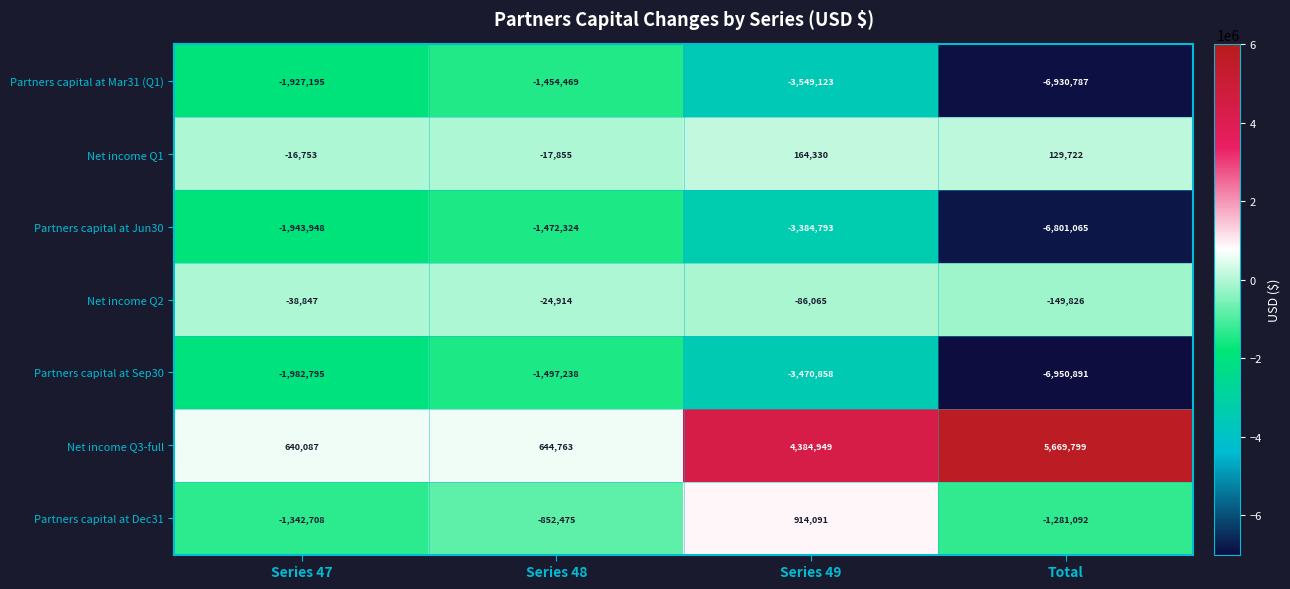

Reading left to right, transcribe all the data shown in this chart.

Partners capital at Mar31 (Q1): -1927195	-1454469	-3549123	-6930787
Net income Q1: -16753	-17855	164330	129722
Partners capital at Jun30: -1943948	-1472324	-3384793	-6801065
Net income Q2: -38847	-24914	-86065	-149826
Partners capital at Sep30: -1982795	-1497238	-3470858	-6950891
Net income Q3-full: 640087	644763	4384949	5669799
Partners capital at Dec31: -1342708	-852475	914091	-1281092